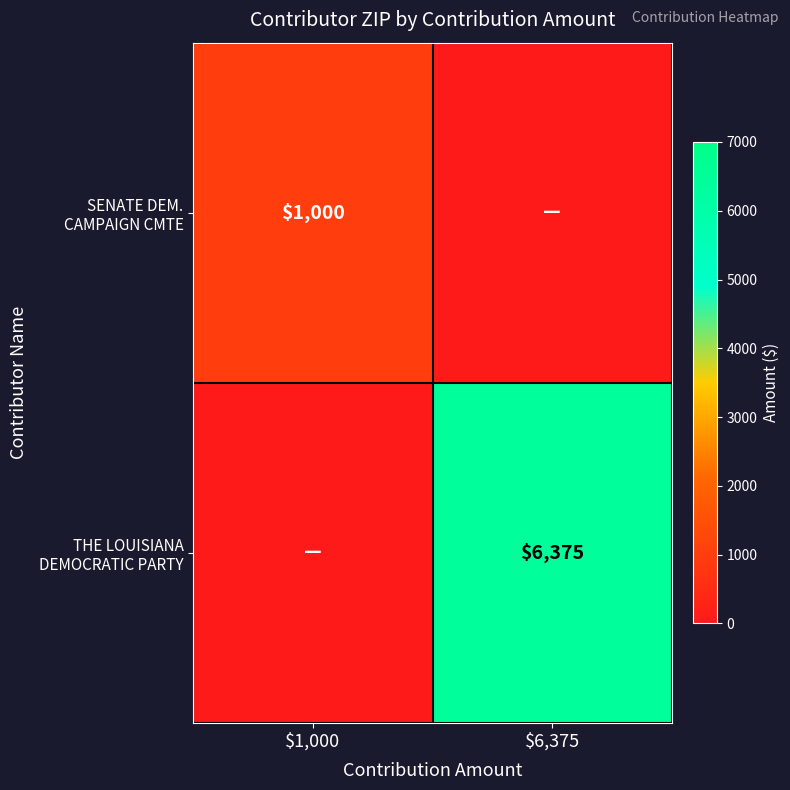

What is the difference between the highest and lowest values at $1,000?

1000